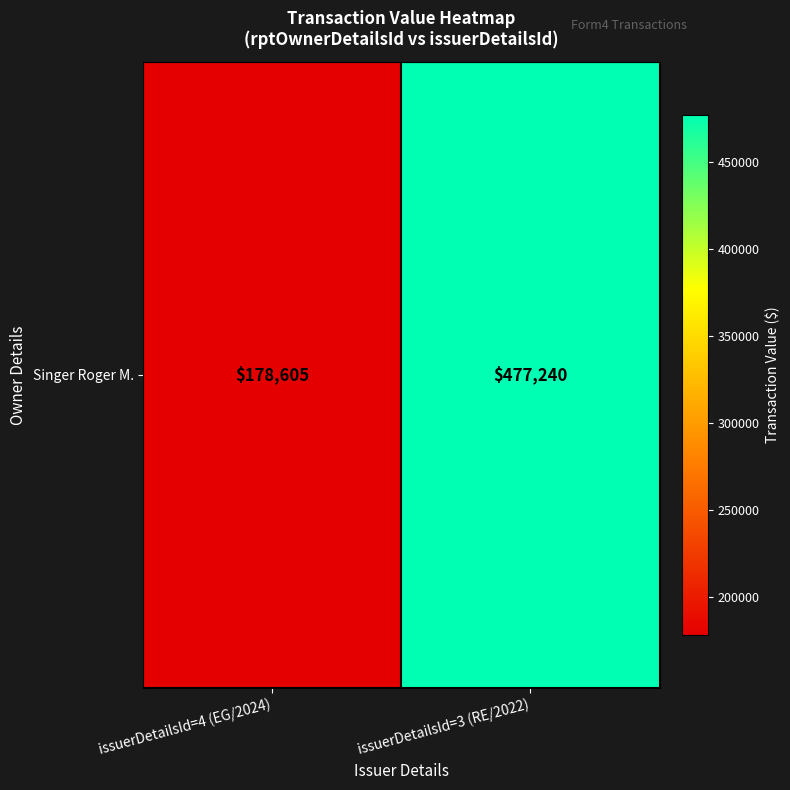

Reading left to right, transcribe all the data shown in this chart.

issuerDetailsId=4 (EG/2024)=178605	issuerDetailsId=3 (RE/2022)=477240